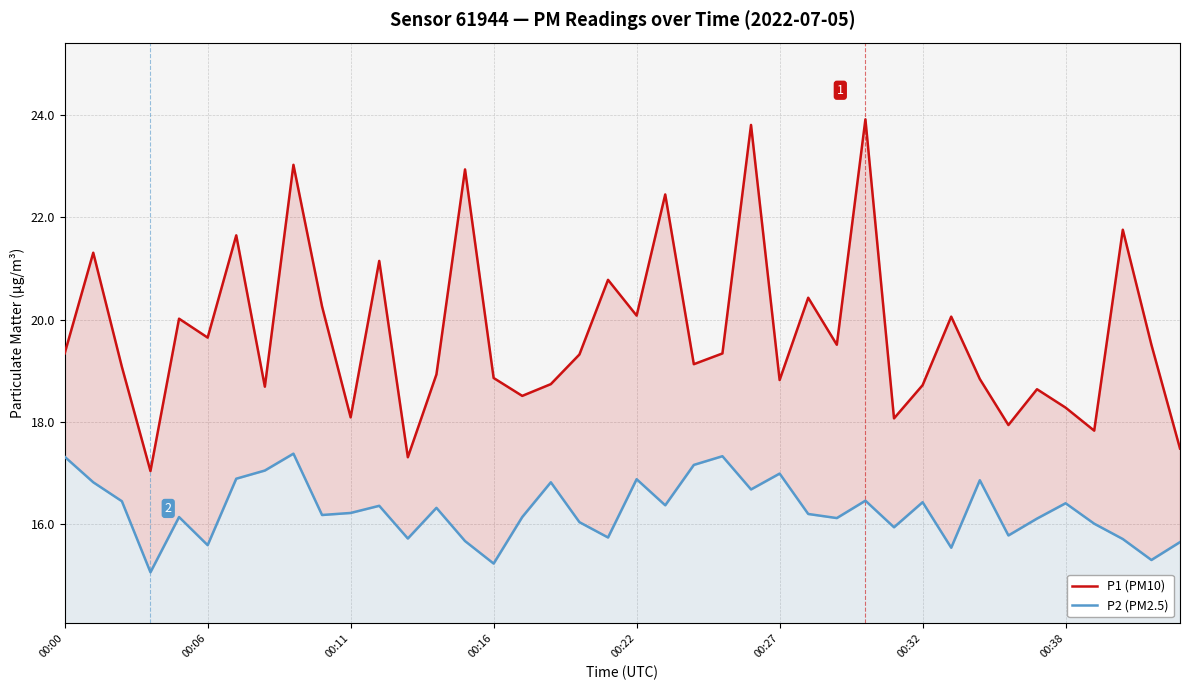

What is the value of the P2 (PM2.5) point at the 17th from the left?

16.1